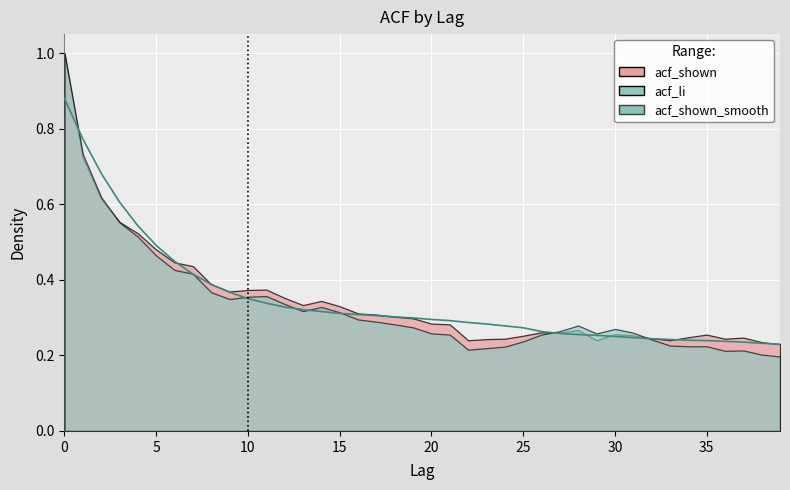

After their last crossing, which series has the higher values: acf_li or acf_shown_smooth?

acf_shown_smooth